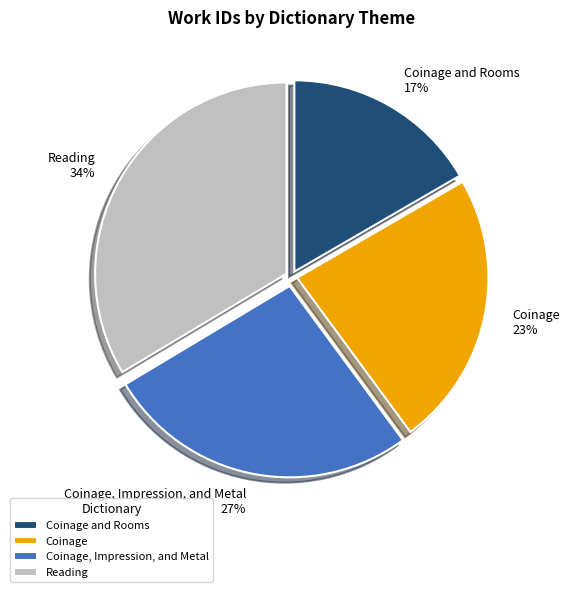

Does Coinage and Rooms represent more than half of the total?

No